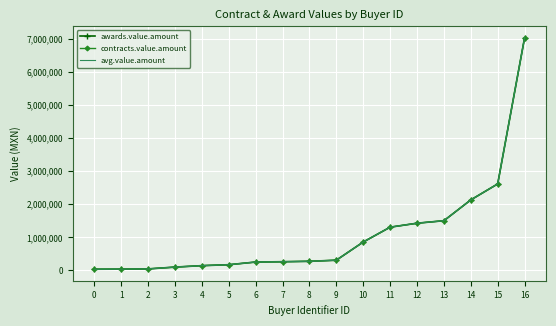

What is the lowest value of the awards.value.amount series?

33148.0